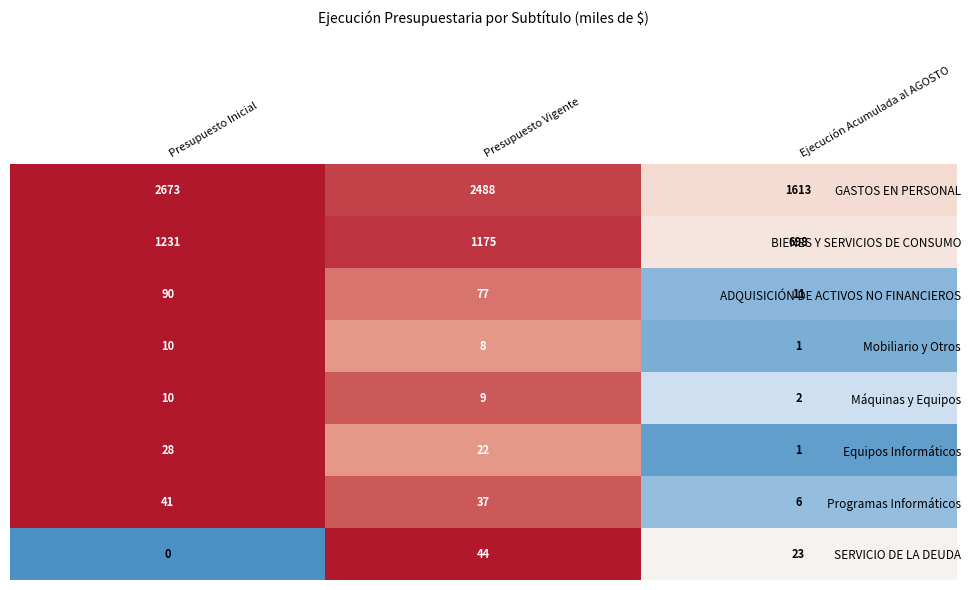

What is the maximum value for ADQUISICIÓN DE ACTIVOS NO FINANCIEROS?

90